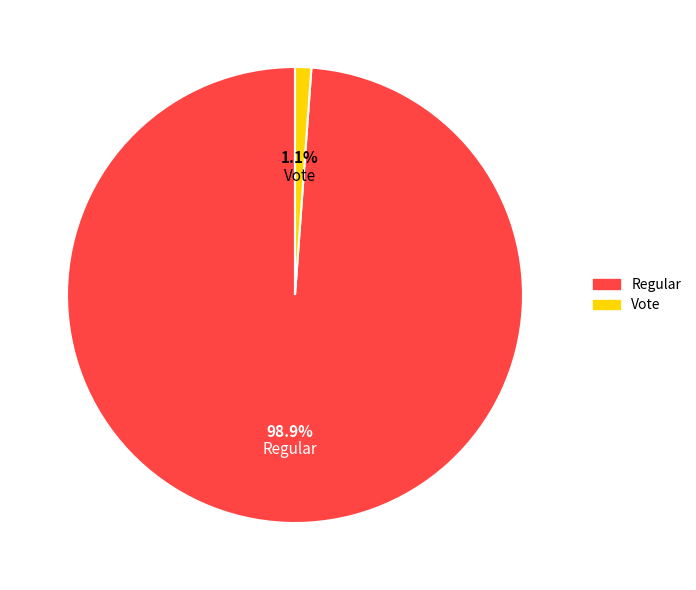

How many segments does this pie chart have?

2